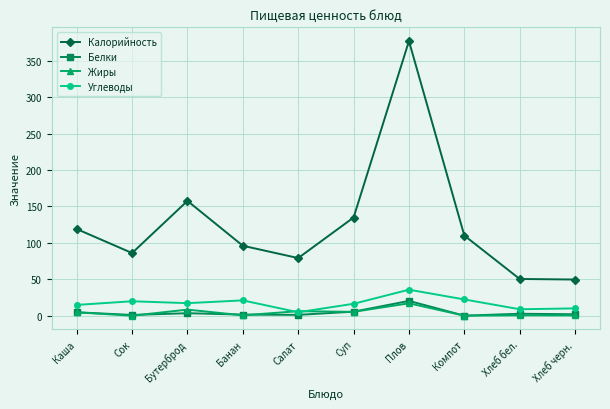

In Калорийность, how many points are higher than both neighbors (excluding endpoints)?

2